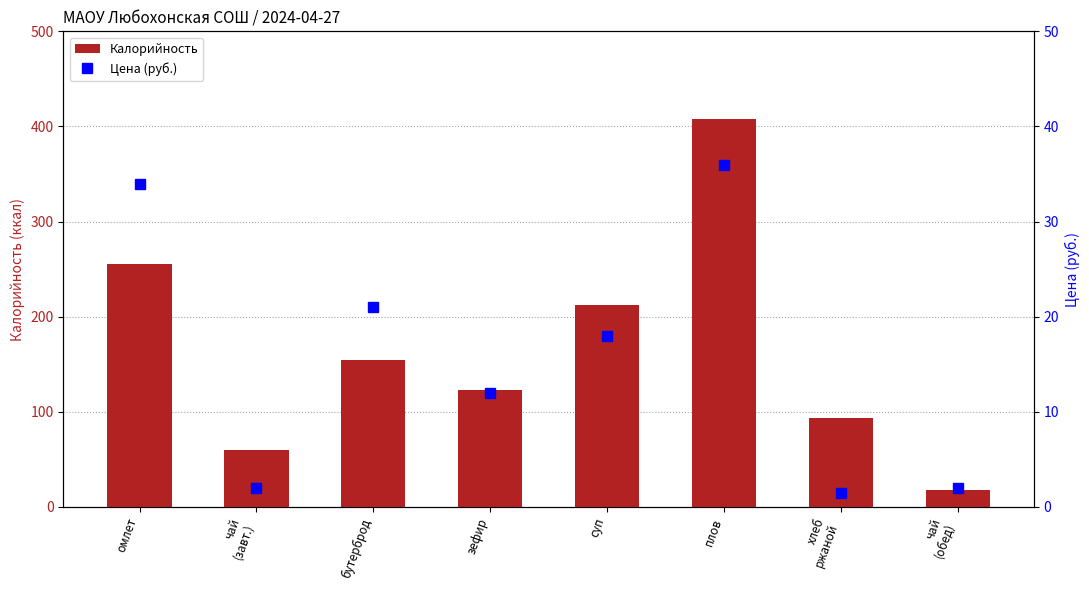

Are the bars horizontal?

No